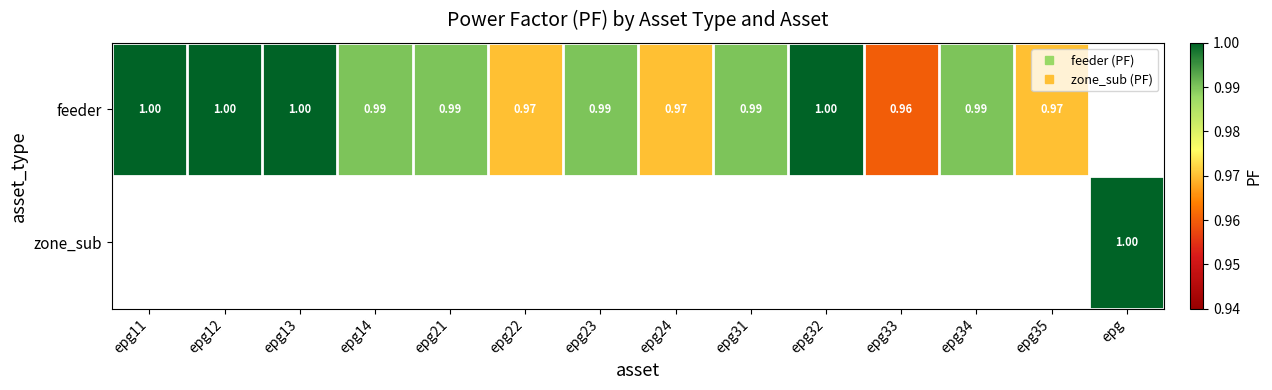

The feeder series shows 1.0 at epg31. True or false?

True